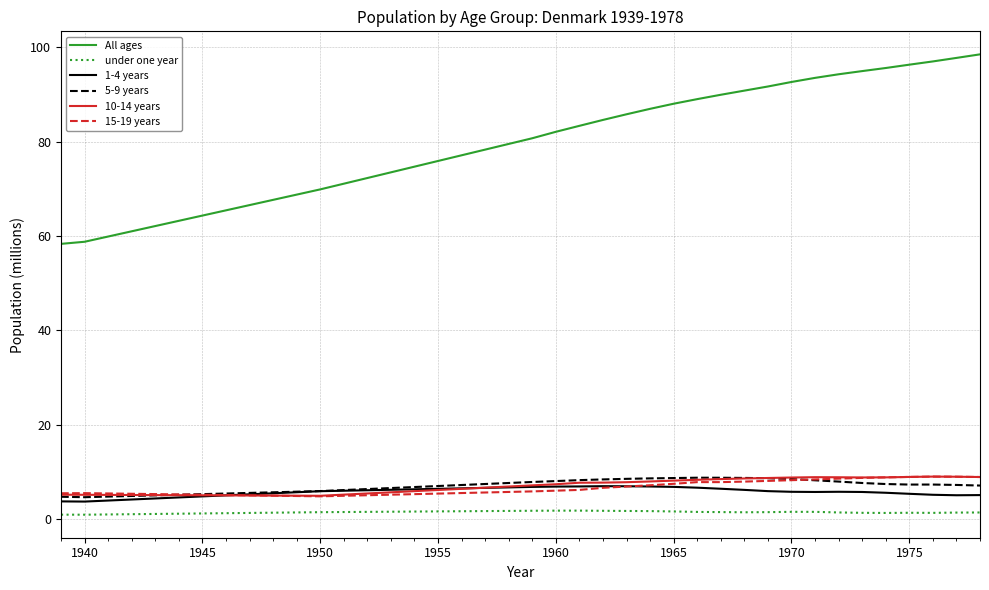

Which series has the largest total across all categories?

All ages